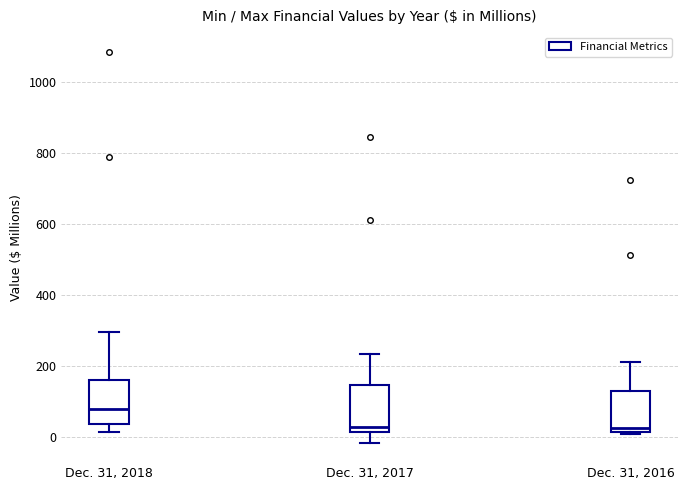

Where is the upper edge of the box for Dec. 31, 2017 on the y-axis? The values are not printed on the chart, so give them approximately, as read against the axis.

140